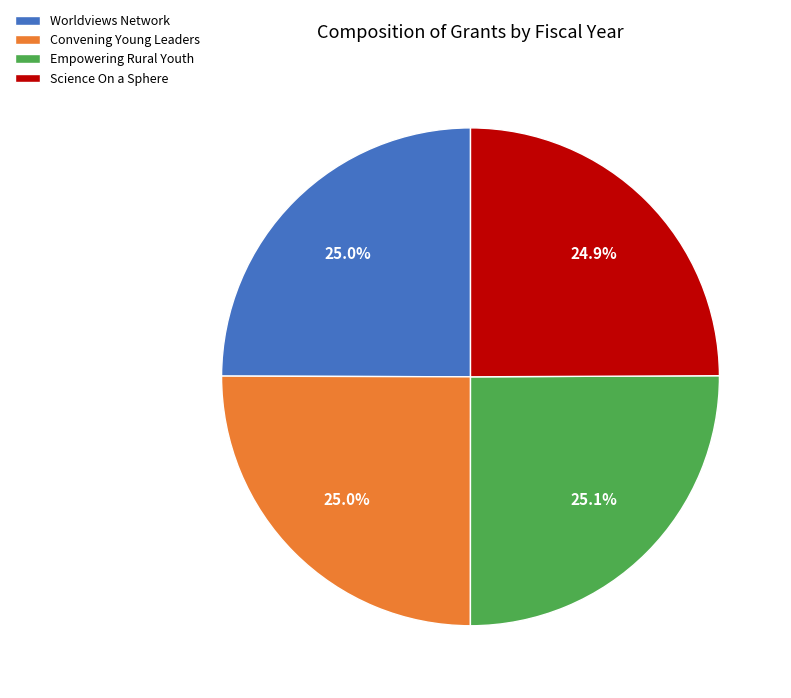

What is the ratio of the value at Worldviews Network to the value at Science On a Sphere?

1.0